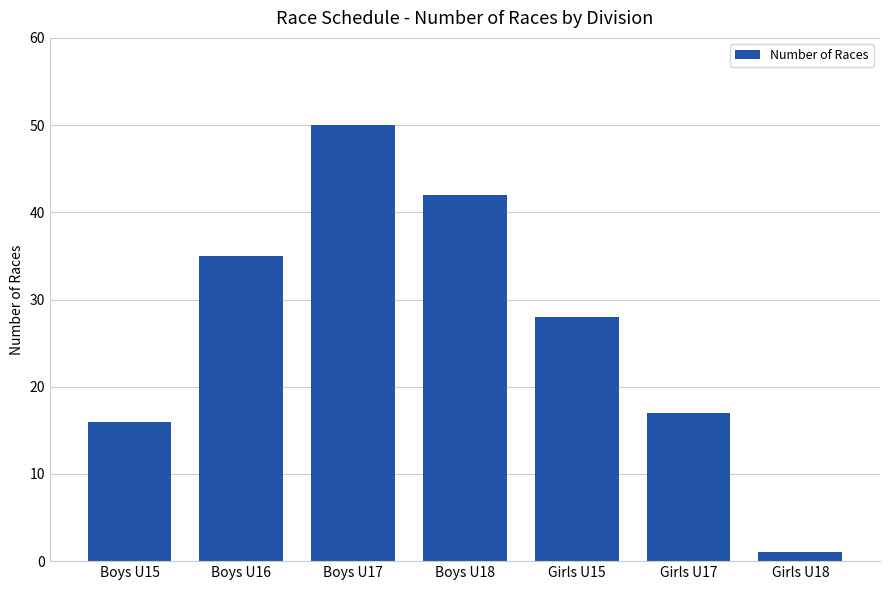

What is the change in value from Boys U15 to Boys U17?

+34